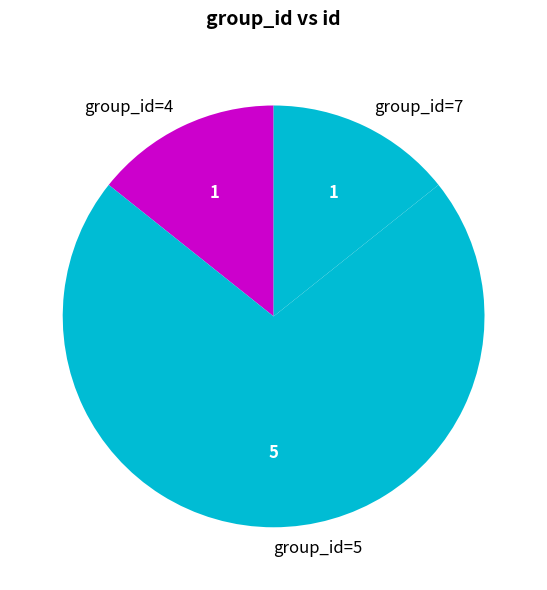

Combined, do group_id=4 and group_id=7 account for over 50%?

No